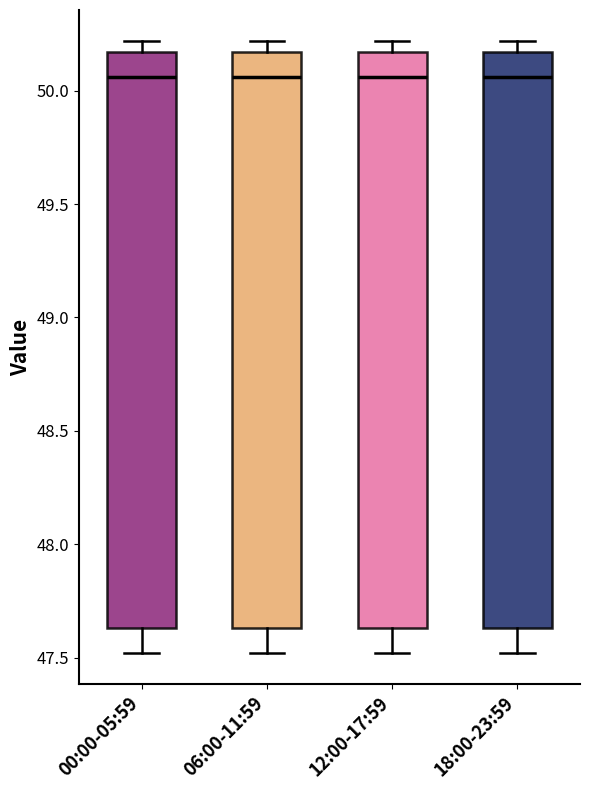

Where is the lower edge of the box for 06:00-11:59 on the y-axis? The values are not printed on the chart, so give them approximately, as read against the axis.

47.65